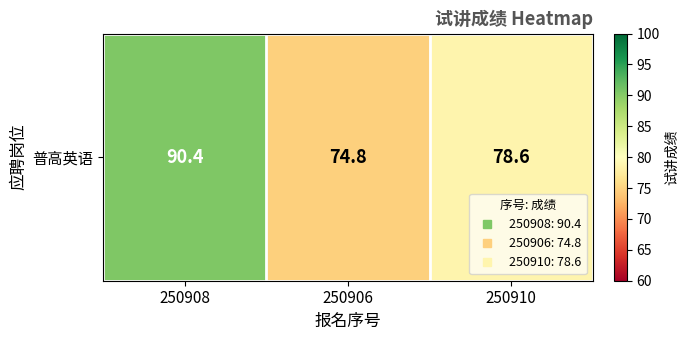

What is the greatest value displayed?

90.4